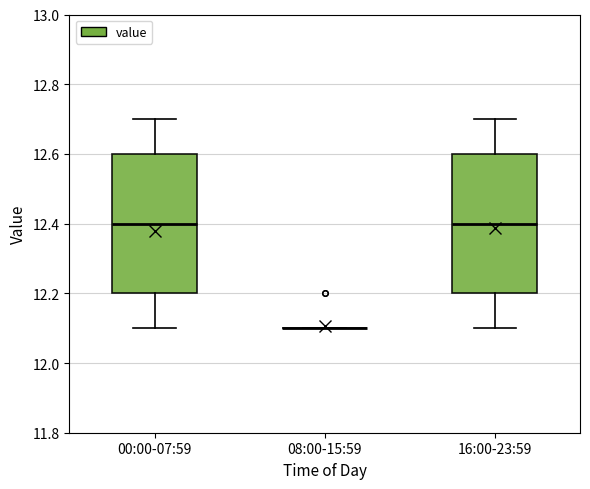

Where is the upper edge of the box for 00:00-07:59 on the y-axis? The values are not printed on the chart, so give them approximately, as read against the axis.

12.6